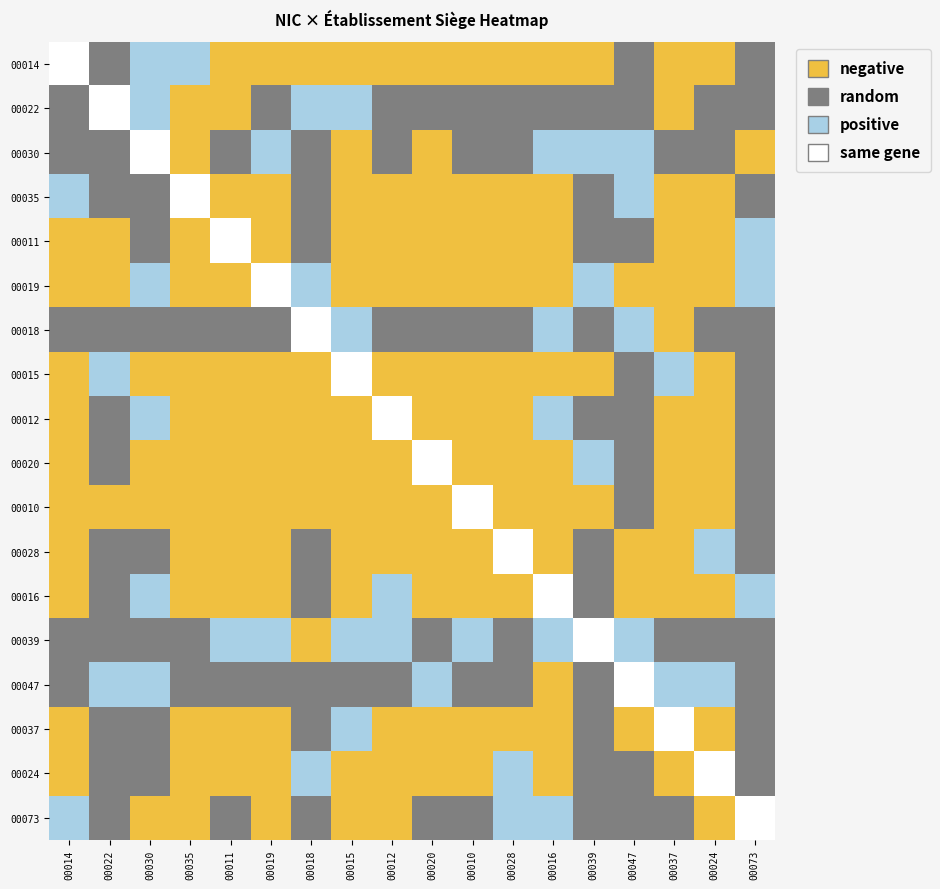

Which label corresponds to the smallest value in the chart?

00022